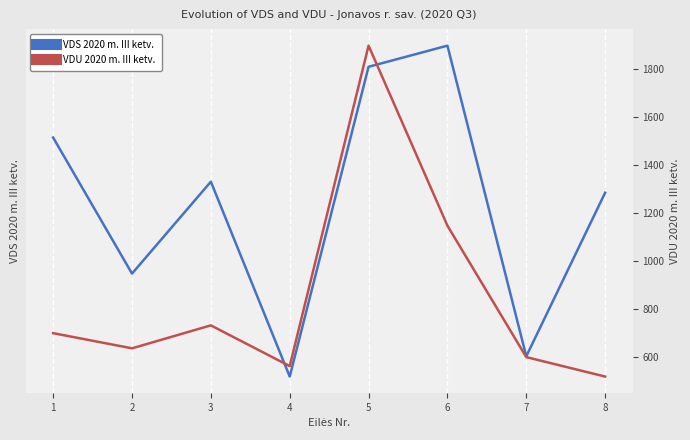

True or false: VDU 2020 m. III ketv. has more than 0 points higher than both neighbors.

True